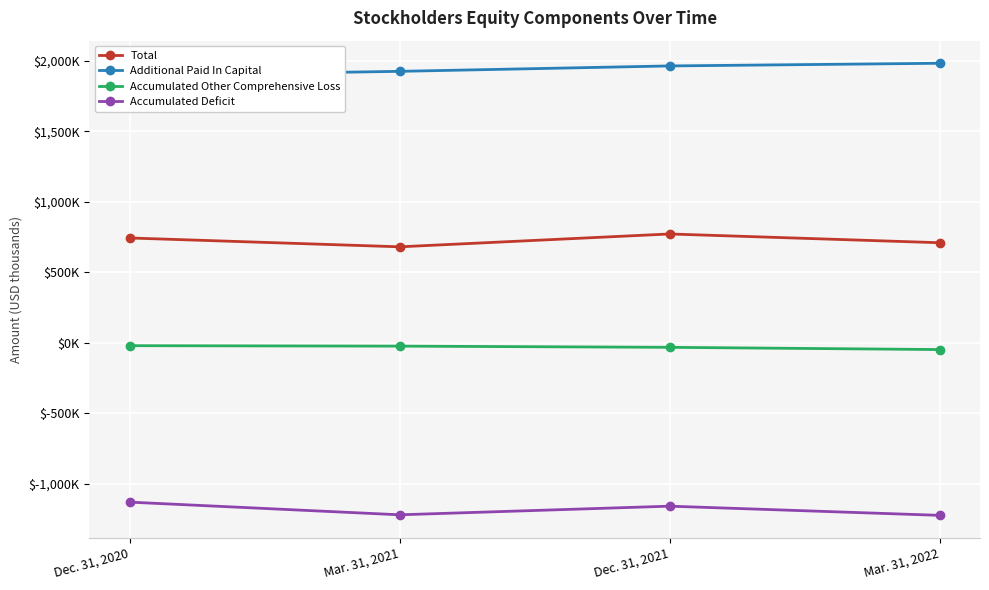

What is the difference between the second highest and minimum values in the Accumulated Deficit series?

65165